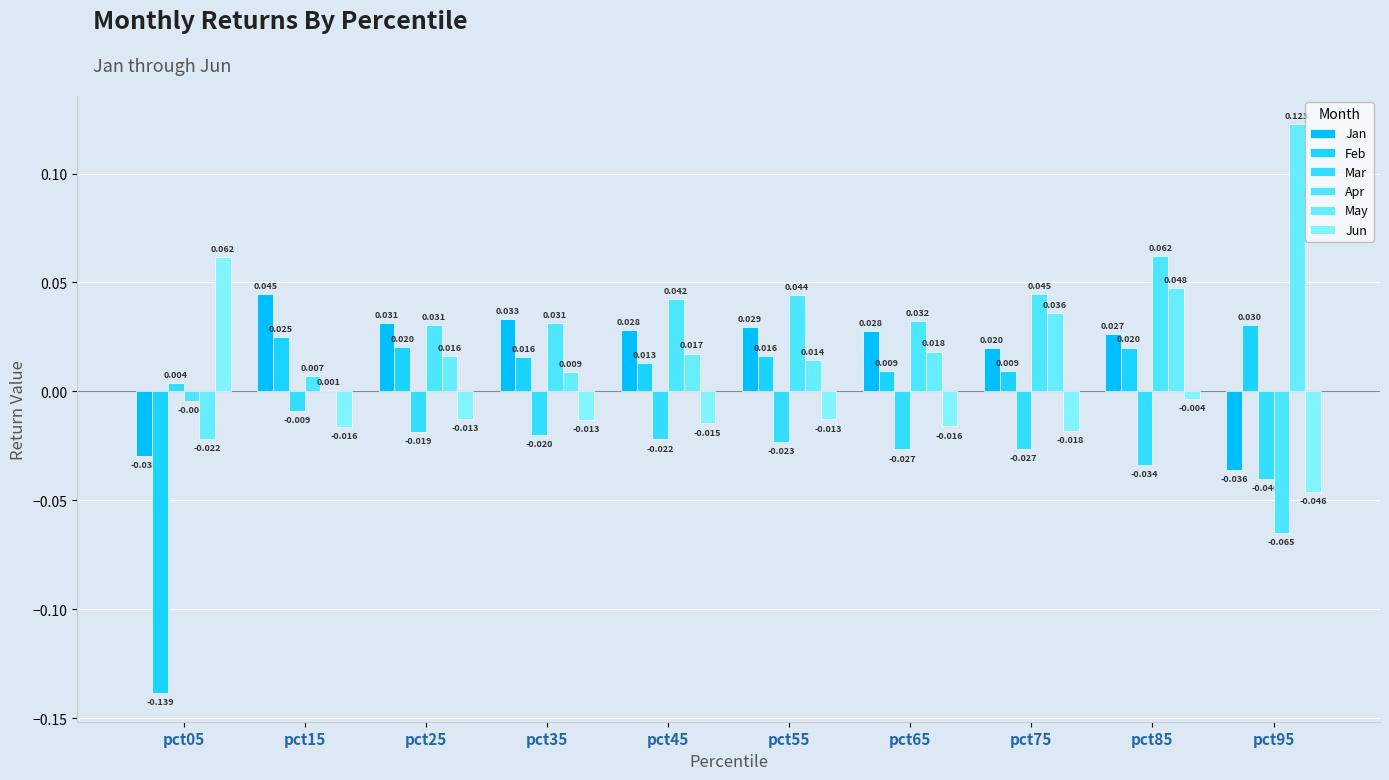

At how many categories does at least one series exceed 0?

10